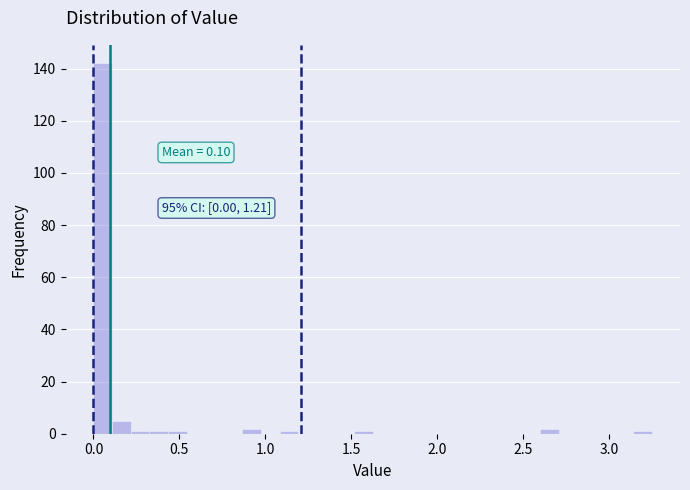

Around what value on the x-axis is the tallest bar? Give the approximate position of its centre, as read against the axis.

0.05